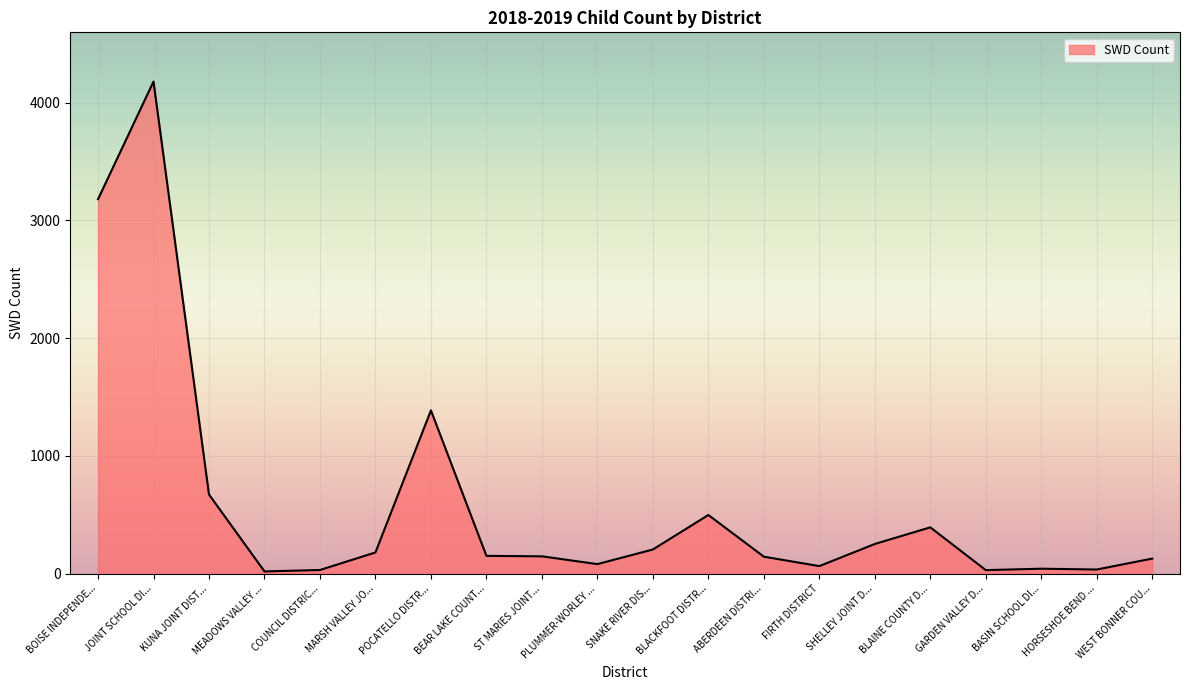

What is the difference between the values at MARSH VALLEY JO... and KUNA JOINT DIST...?

492